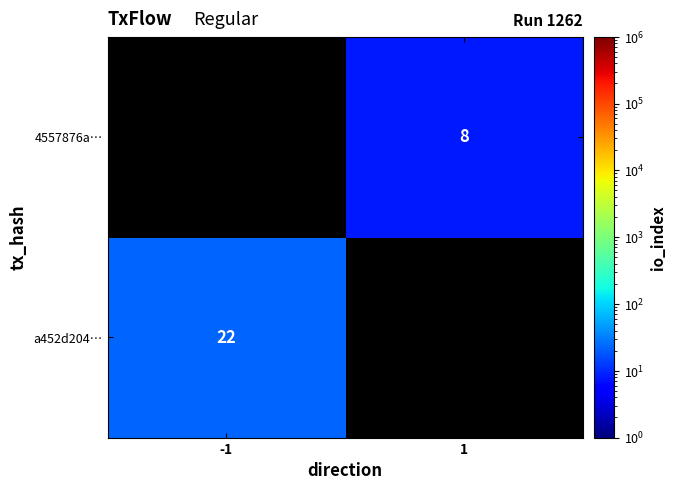

The value of 4557876a… at 1 is 8. True or false?

True